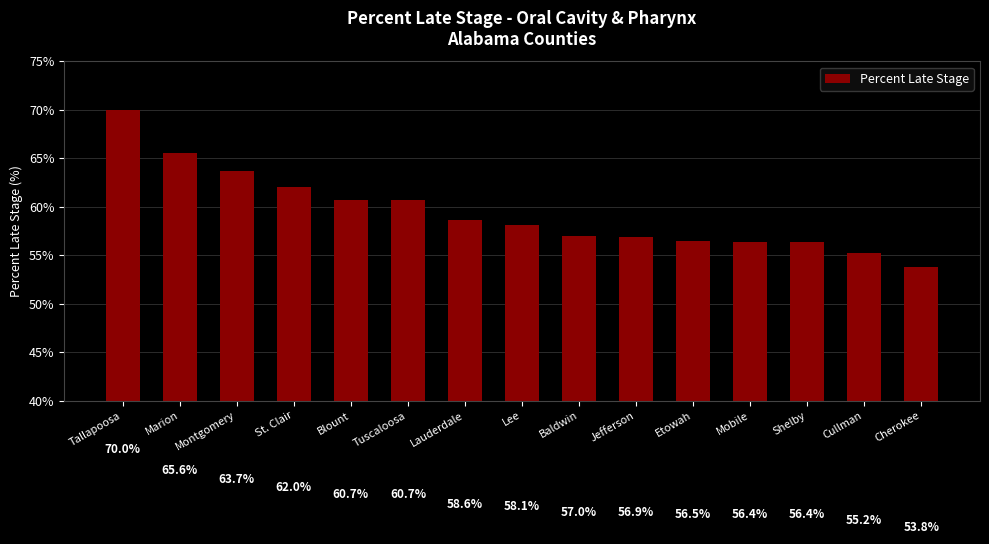

True or false: the data shows 17.4 at St. Clair.

False